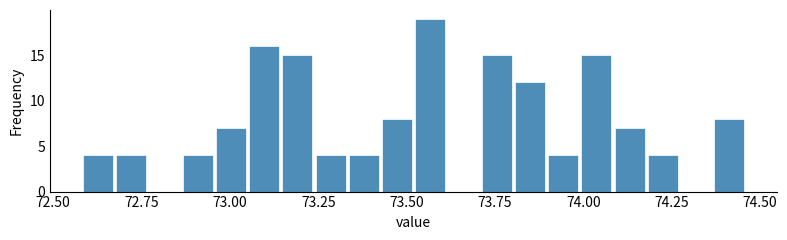

Read against the x-axis, roughly where is the centre of the tallest bar?

73.55